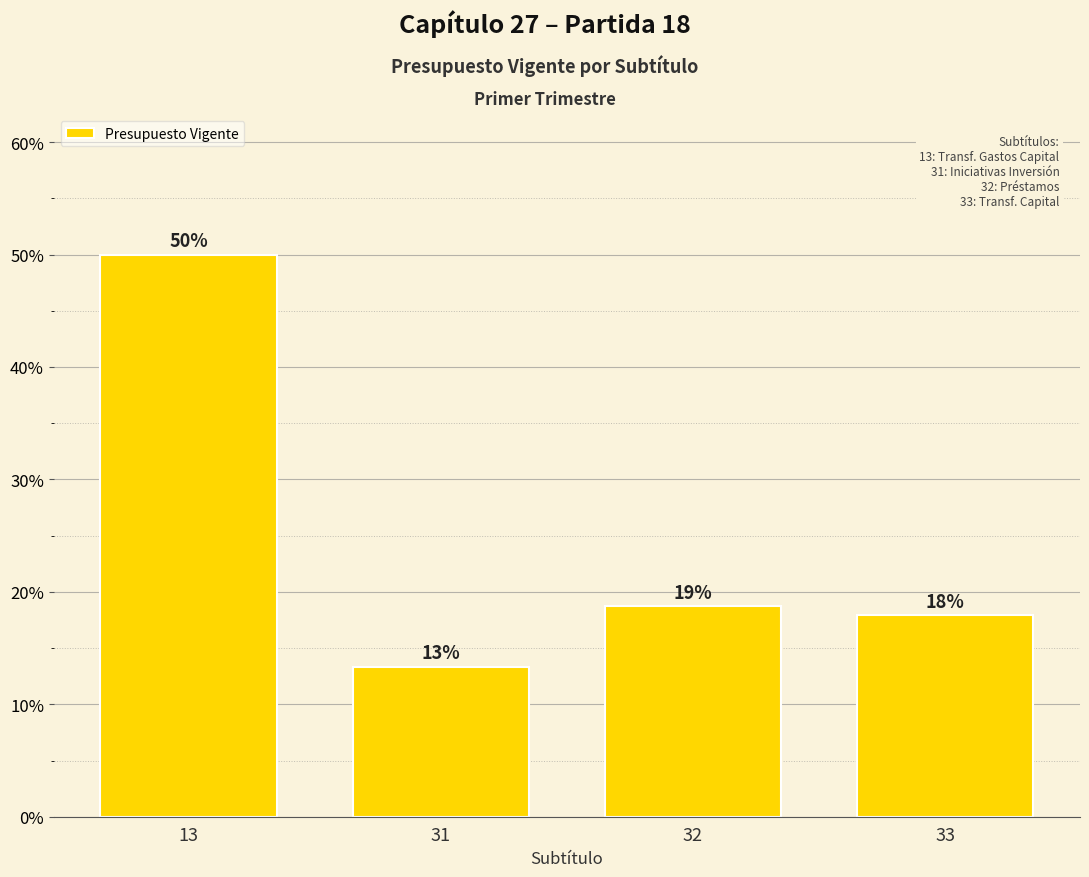

Which has a higher value, 32 or 13?

13